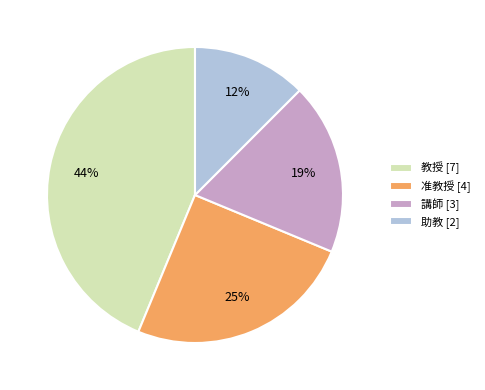

Do 助教 [2] and 准教授 [4] together represent more than half of the pie?

No